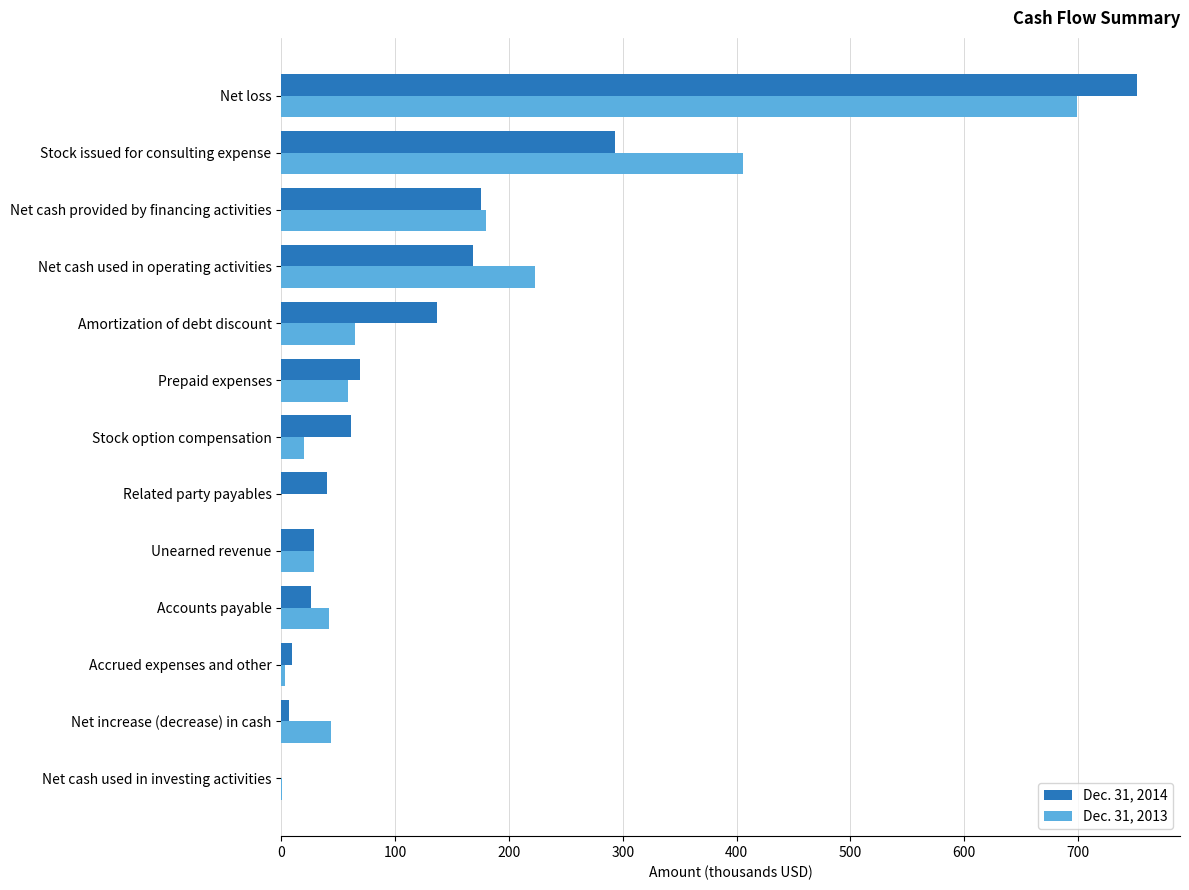

Which series has the largest range (max minus min)?

Dec. 31, 2014